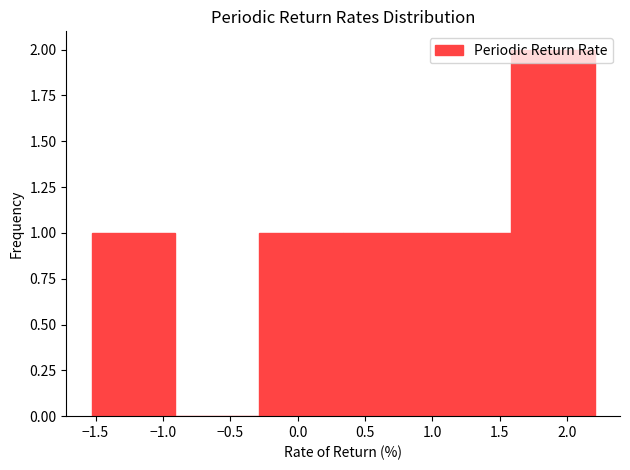

Reading left to right, transcribe this chart: for each bar, give the range it covers on the x-axis and its height. Neither the bar edges nor the heights are printed on the chart, so give them approximately, as read against the axes.

-1.55 to -0.90: 1
-0.90 to -0.30: 0
-0.30 to 0.35: 1
0.35 to 0.95: 1
0.95 to 1.60: 1
1.60 to 2.20: 2